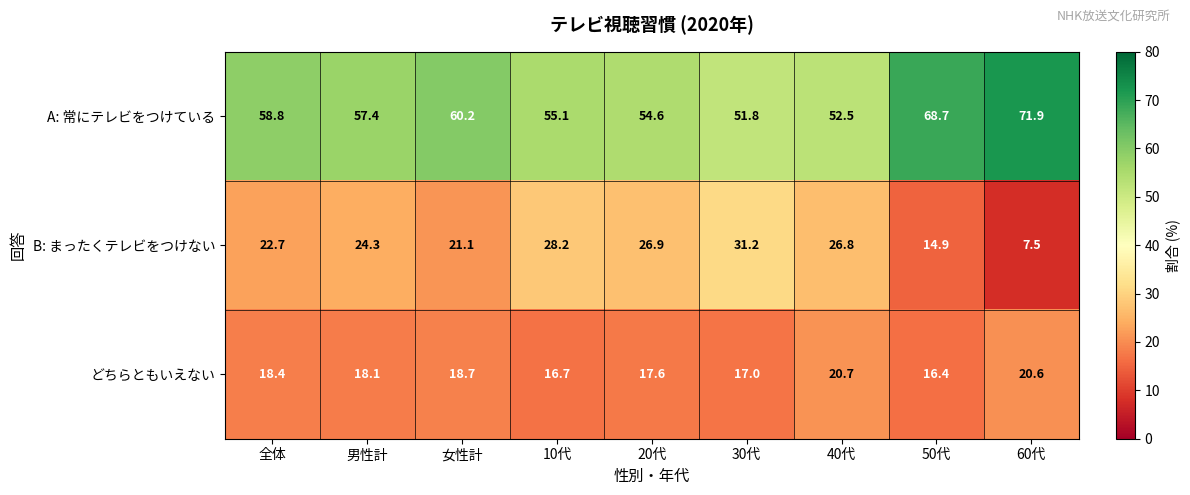

Reading right to left, transcribe all the data shown in this chart.

A: 常にテレビをつけている: 60代=71.9	50代=68.7	40代=52.5	30代=51.8	20代=54.6	10代=55.1	女性計=60.2	男性計=57.4	全体=58.8
B: まったくテレビをつけない: 60代=7.5	50代=14.9	40代=26.8	30代=31.2	20代=26.9	10代=28.2	女性計=21.1	男性計=24.3	全体=22.7
どちらともいえない: 60代=20.6	50代=16.4	40代=20.7	30代=17.0	20代=17.6	10代=16.7	女性計=18.7	男性計=18.1	全体=18.4